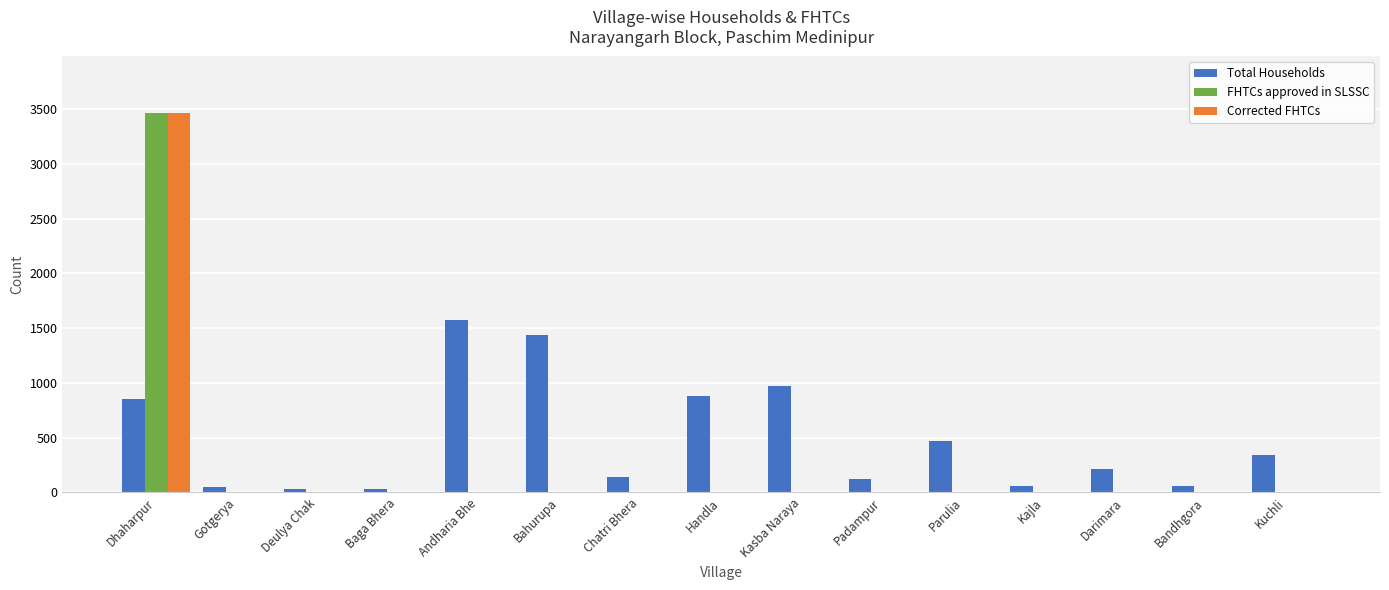

What is the maximum value shown in the chart?

3462